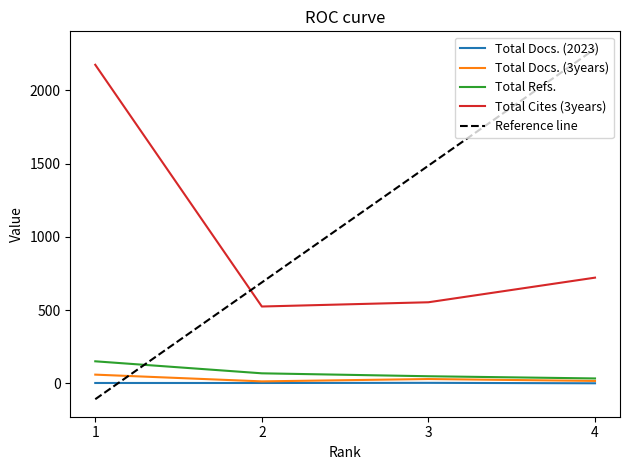

What is the difference between the maximum and minimum values in the Total Docs. (2023) series?

3